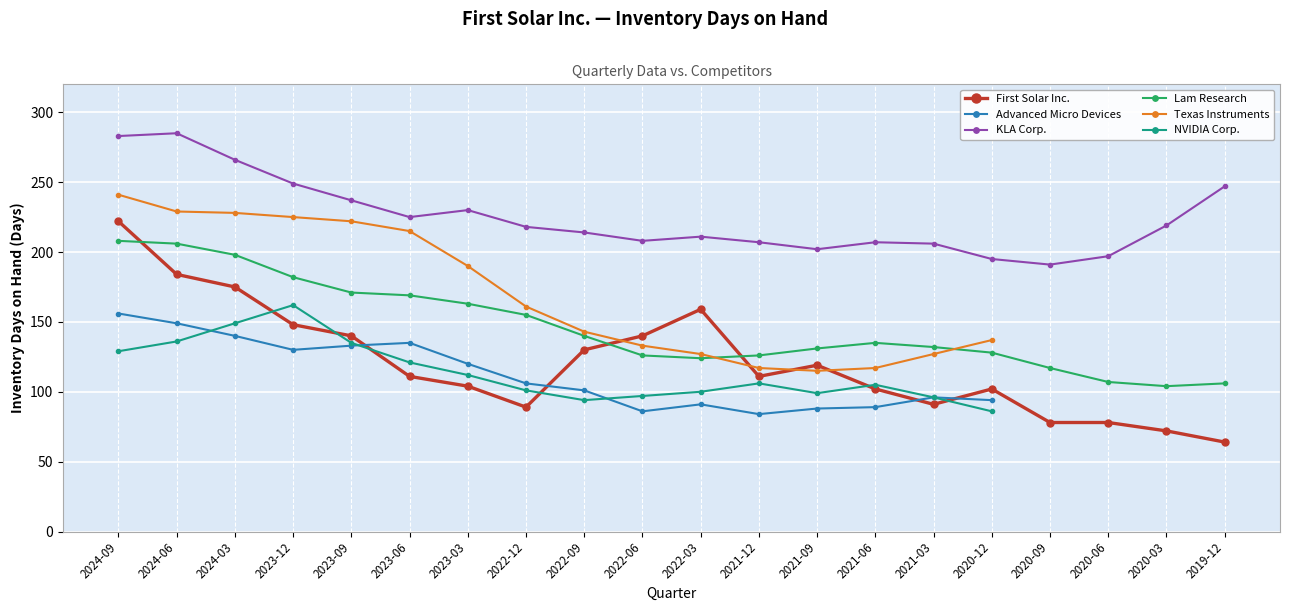

At which label does KLA Corp. first exceed 218?

2024-09